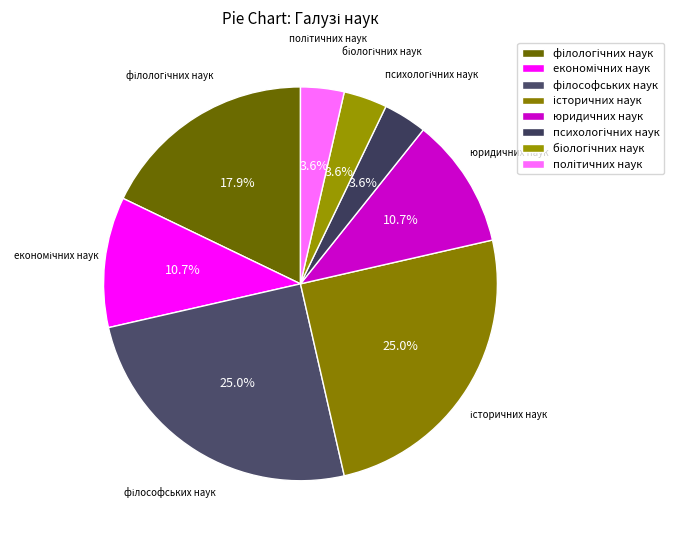

How many segments does this pie chart have?

8